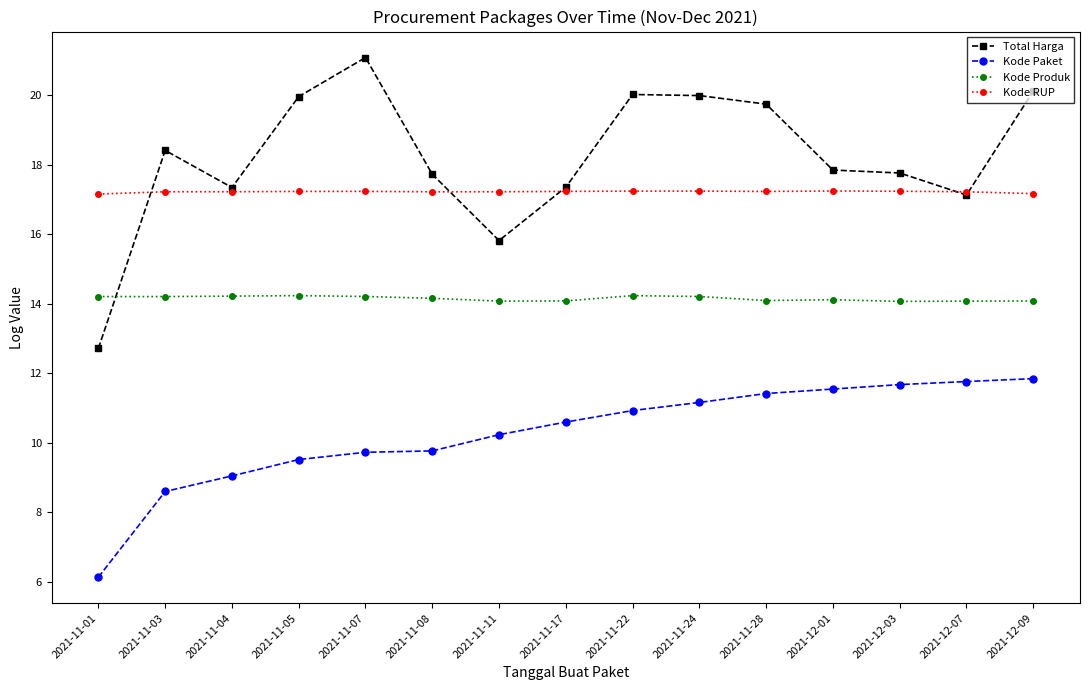

What is the difference between the highest and lowest values at 2021-11-17?

6.8